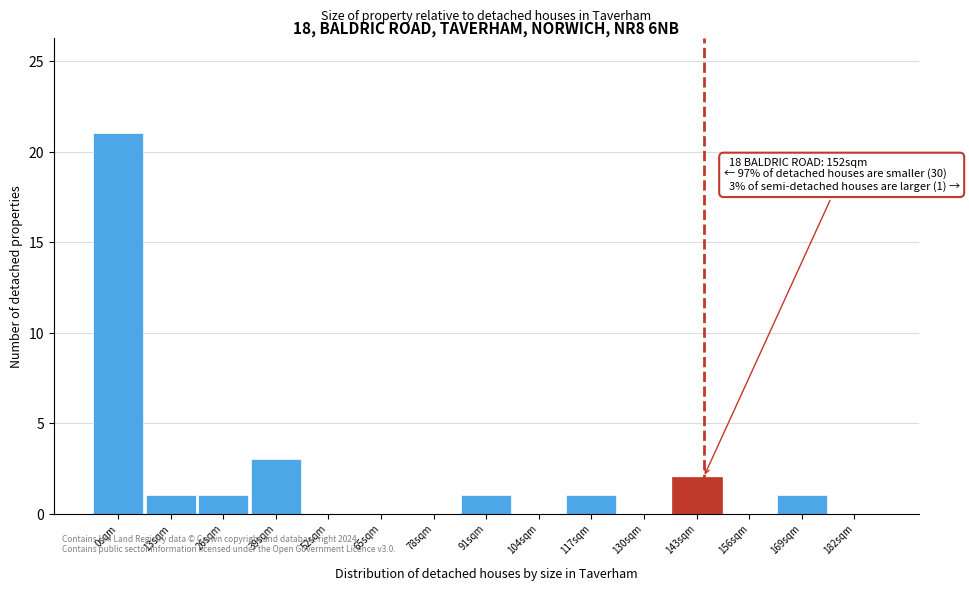

Reading right to left, what are all the values shown in this chart?

182sqm=0	169sqm=1	156sqm=0	143sqm=2	130sqm=0	117sqm=1	104sqm=0	91sqm=1	78sqm=0	65sqm=0	52sqm=0	39sqm=3	26sqm=1	13sqm=1	0sqm=21